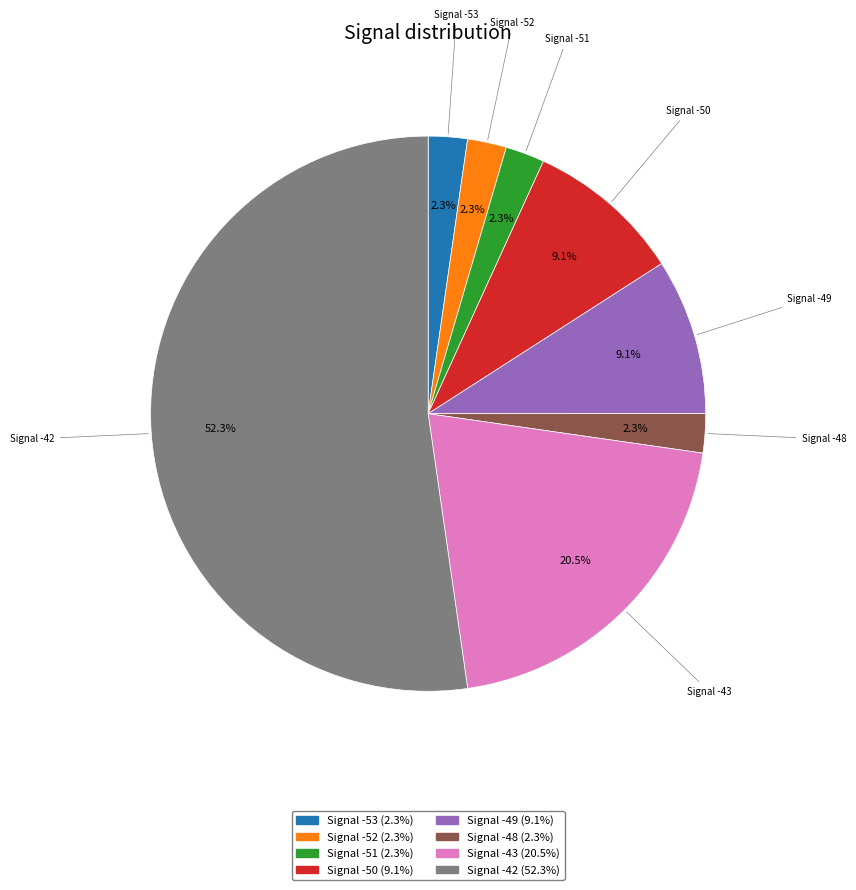

What is the largest slice in the pie chart?

Signal -42